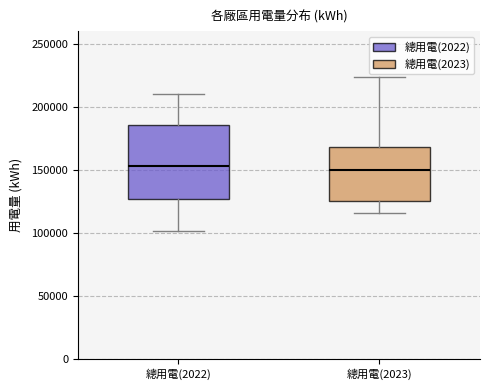

Reading left to right, transcribe this box plot: for each box, give where its median line is, the range the box spans, and where its two whiskers end, as read against the y-axis. The values are not printed on the chart, so give them approximately, as read against the axis.

總用電(2022): median 155000, box 125000 to 185000, whiskers 100000 to 210000
總用電(2023): median 150000, box 125000 to 170000, whiskers 115000 to 225000